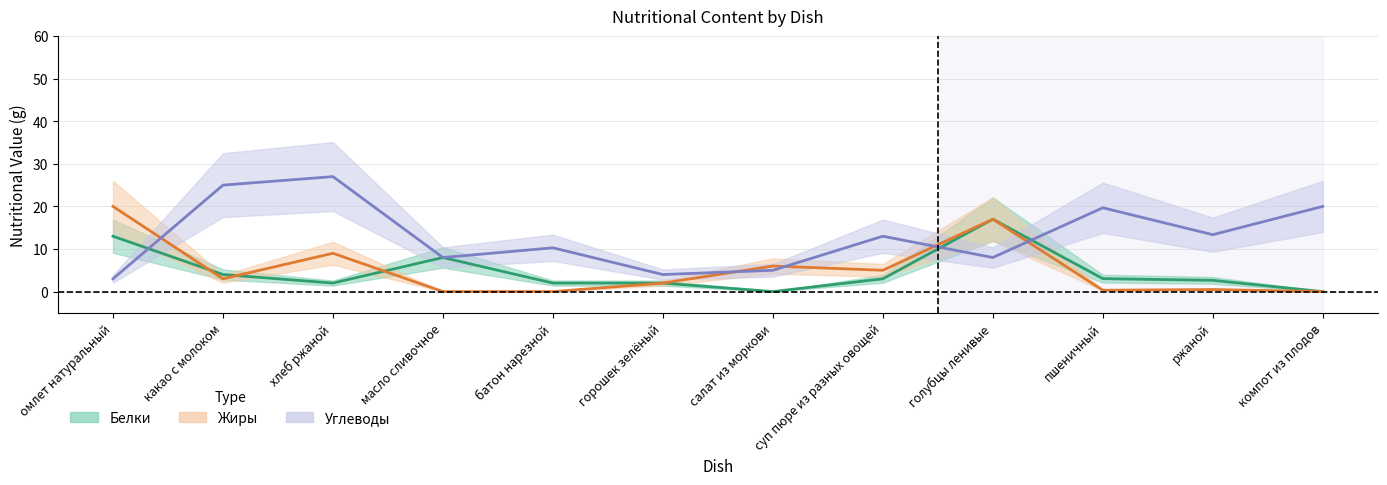

What is the difference between the highest and lowest values at хлеб ржаной?

25.0